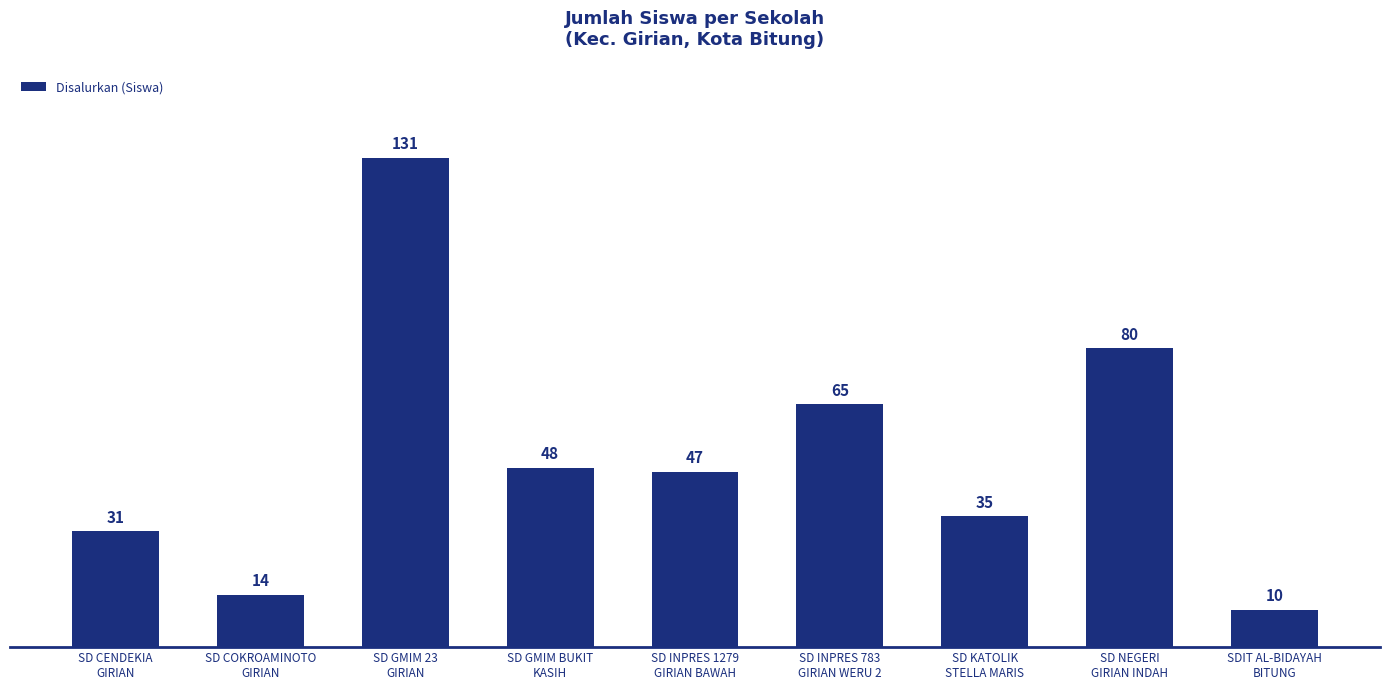

Are the bars horizontal?

No